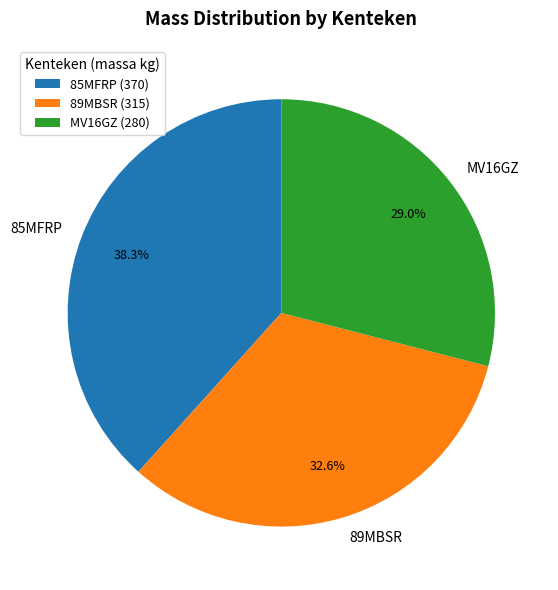

Approximately how many times larger is the value at MV16GZ compared to 85MFRP?

0.8